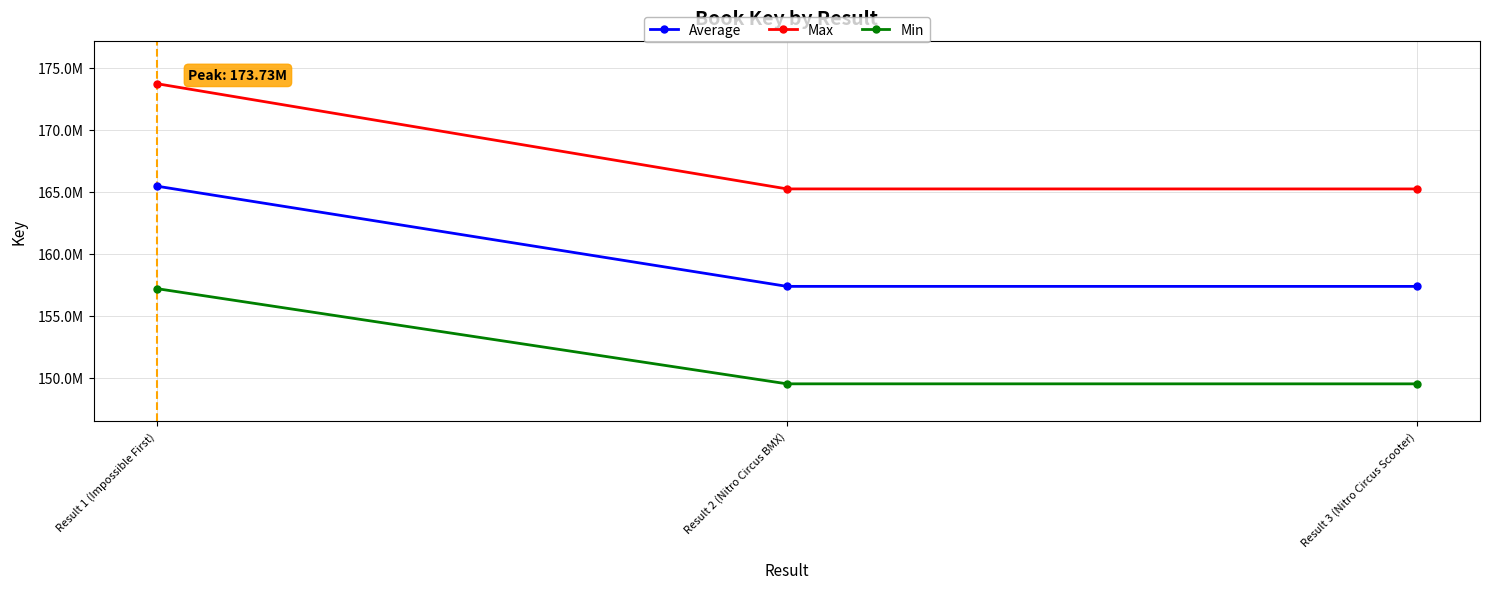

What is the label of the 1st point from the left?

Result 1 (Impossible First)